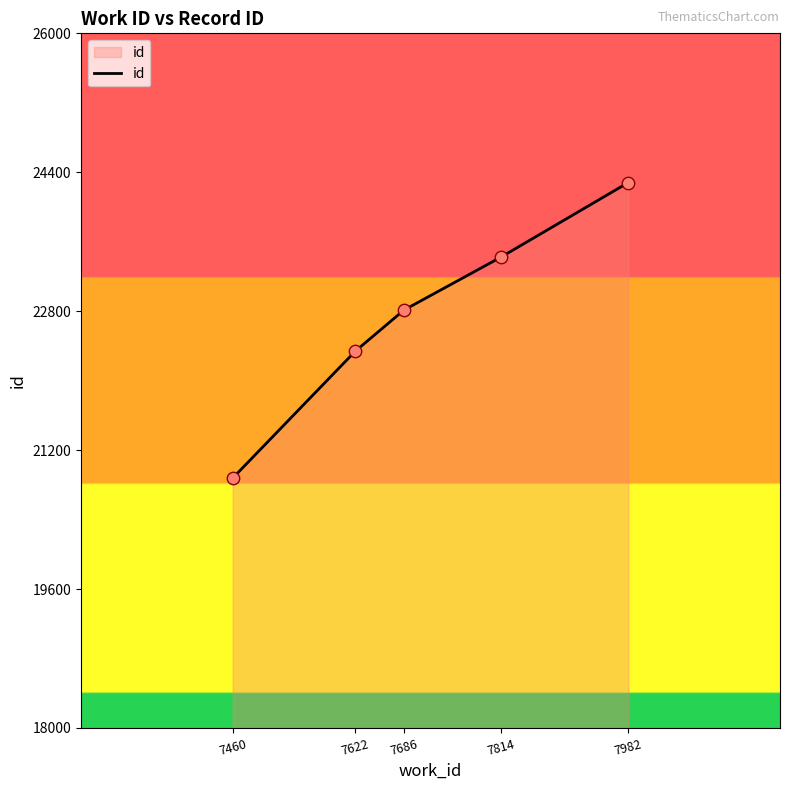

Which has a higher value, 7982 or 7460?

7982